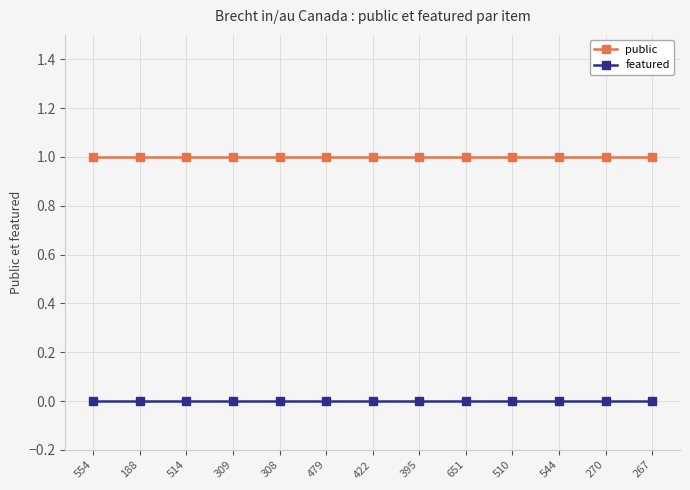

List the series in order of their peak value, highest first.

public, featured